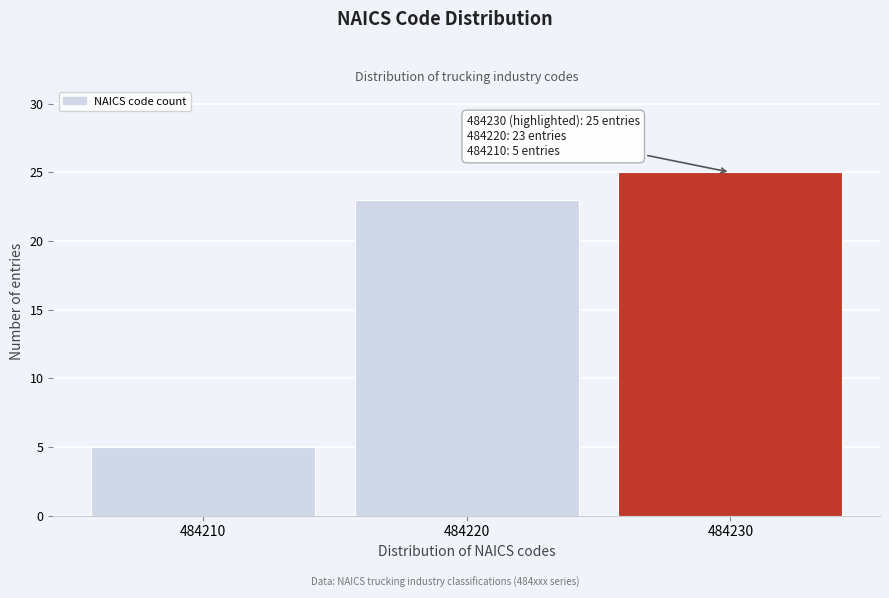

Reading left to right, extract all data points from this chart.

5	23	25